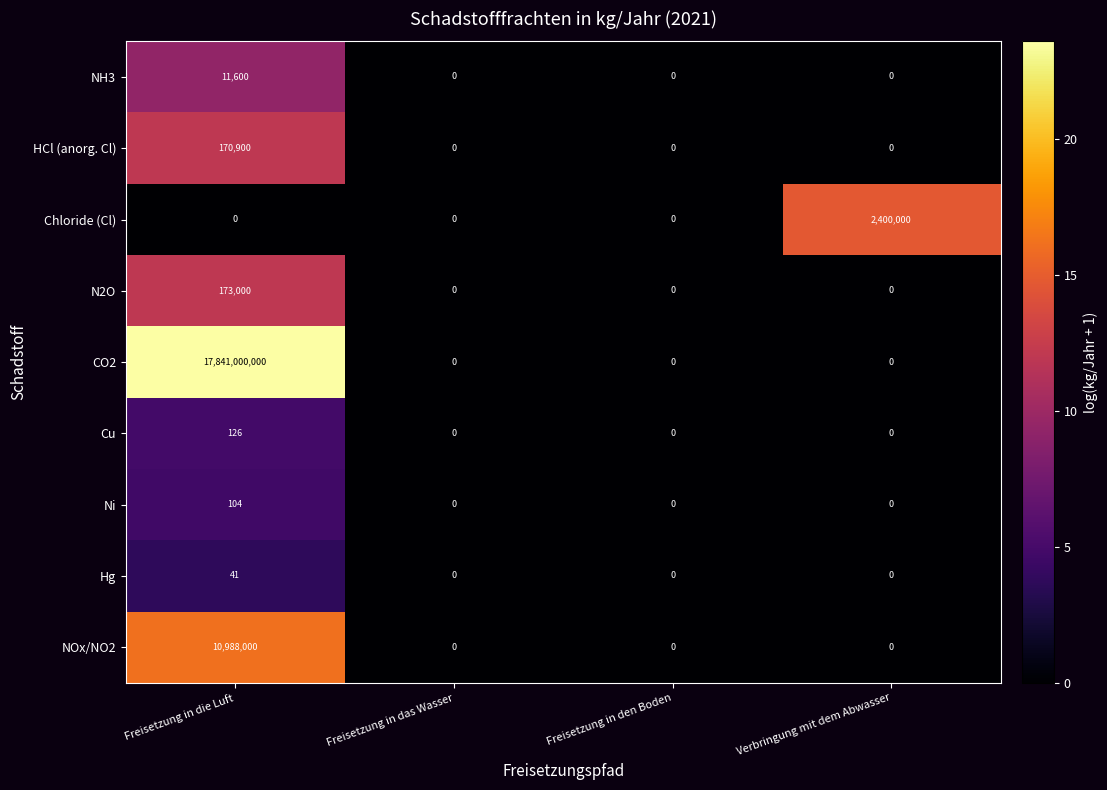

Is it true that NH3 equals 8092 at Freisetzung in den Boden?

False